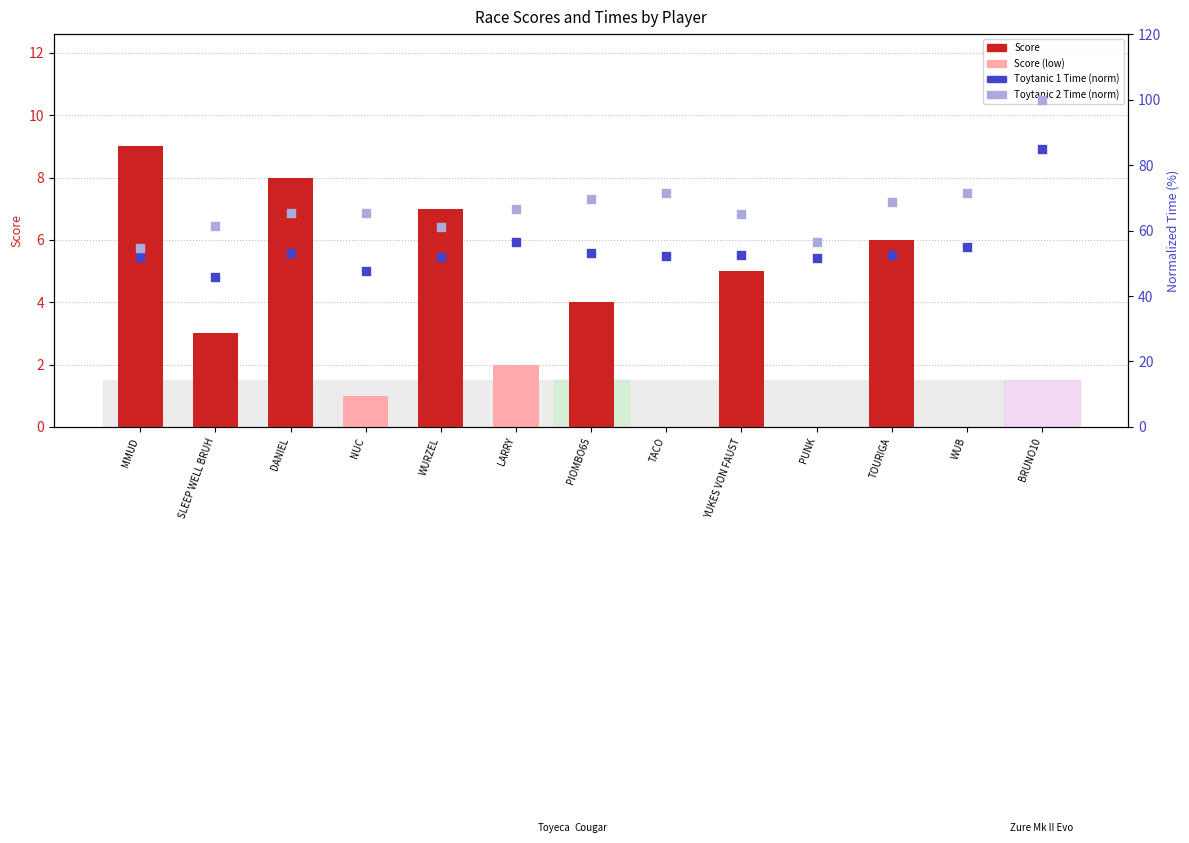

What are all the series names shown in the legend?

Score, Toytanic 1 Time (norm), Toytanic 2 Time (norm)